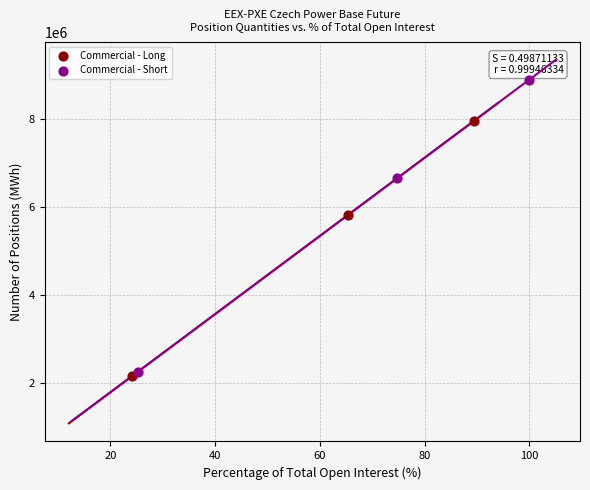

What are all the series names shown in the legend?

Commercial - Long, Commercial - Short